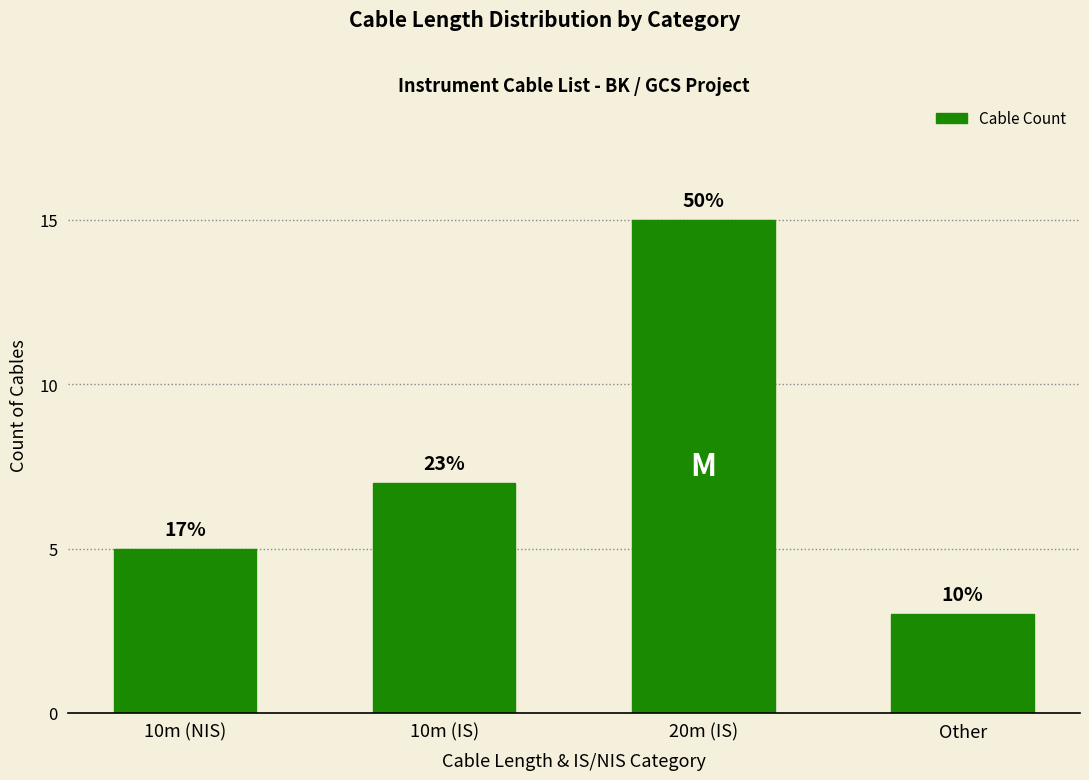

Count the values in the range 5 to 15.

3